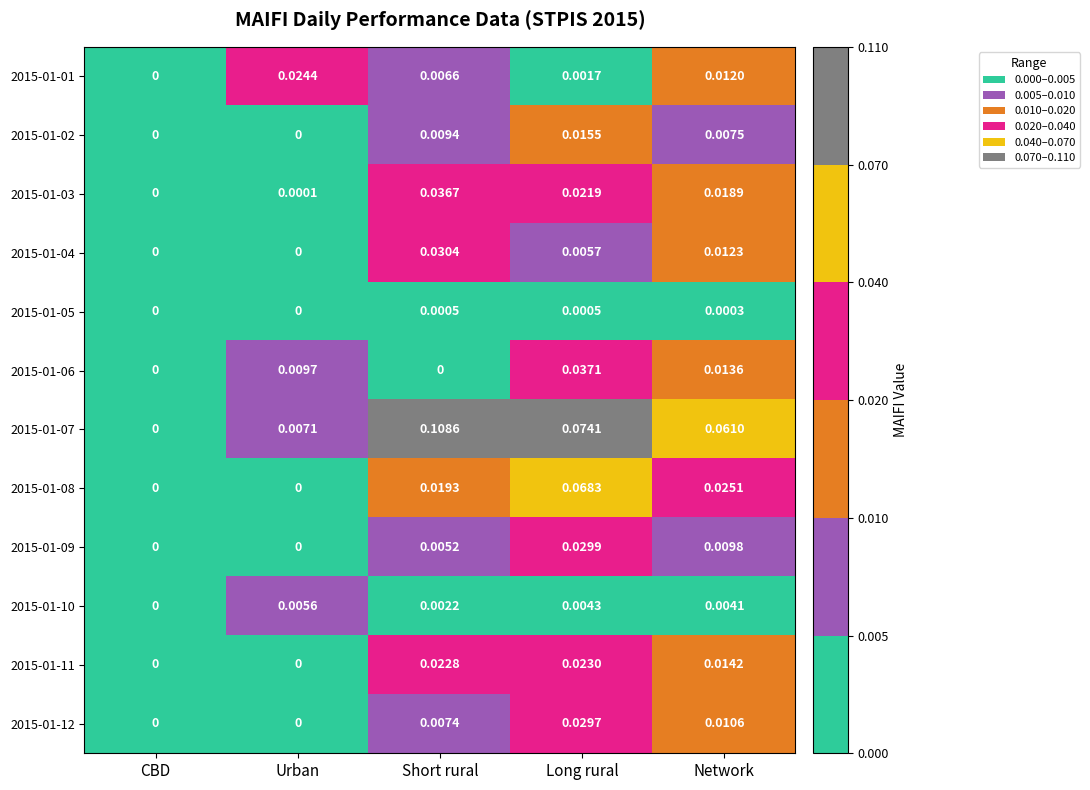

At which category is the sum across all series the highest?

Long rural